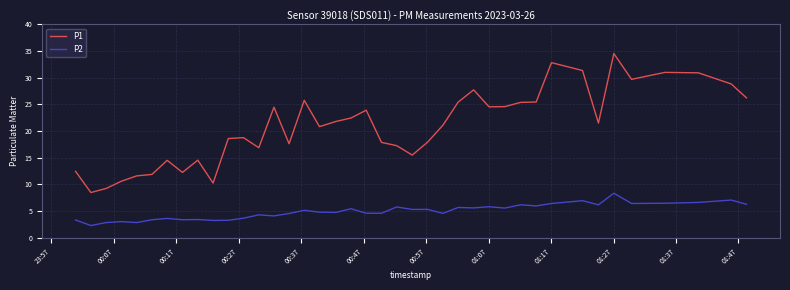

Rank the series by their average value, from lowest to highest.

P2, P1